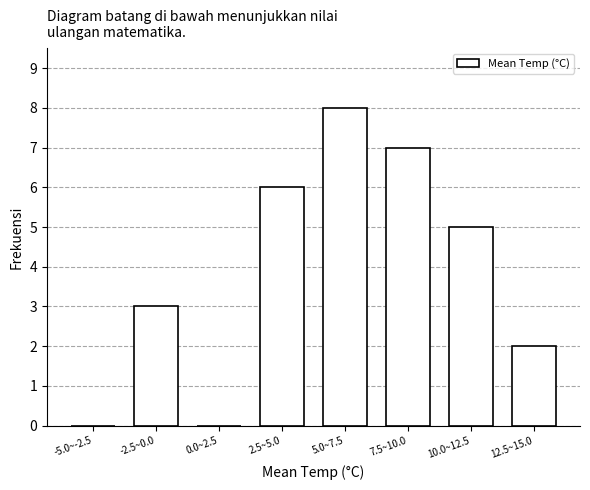

Reading left to right, what are all the values shown in this chart?

-5.0~-2.5=0	-2.5~0.0=3	0.0~2.5=0	2.5~5.0=6	5.0~7.5=8	7.5~10.0=7	10.0~12.5=5	12.5~15.0=2